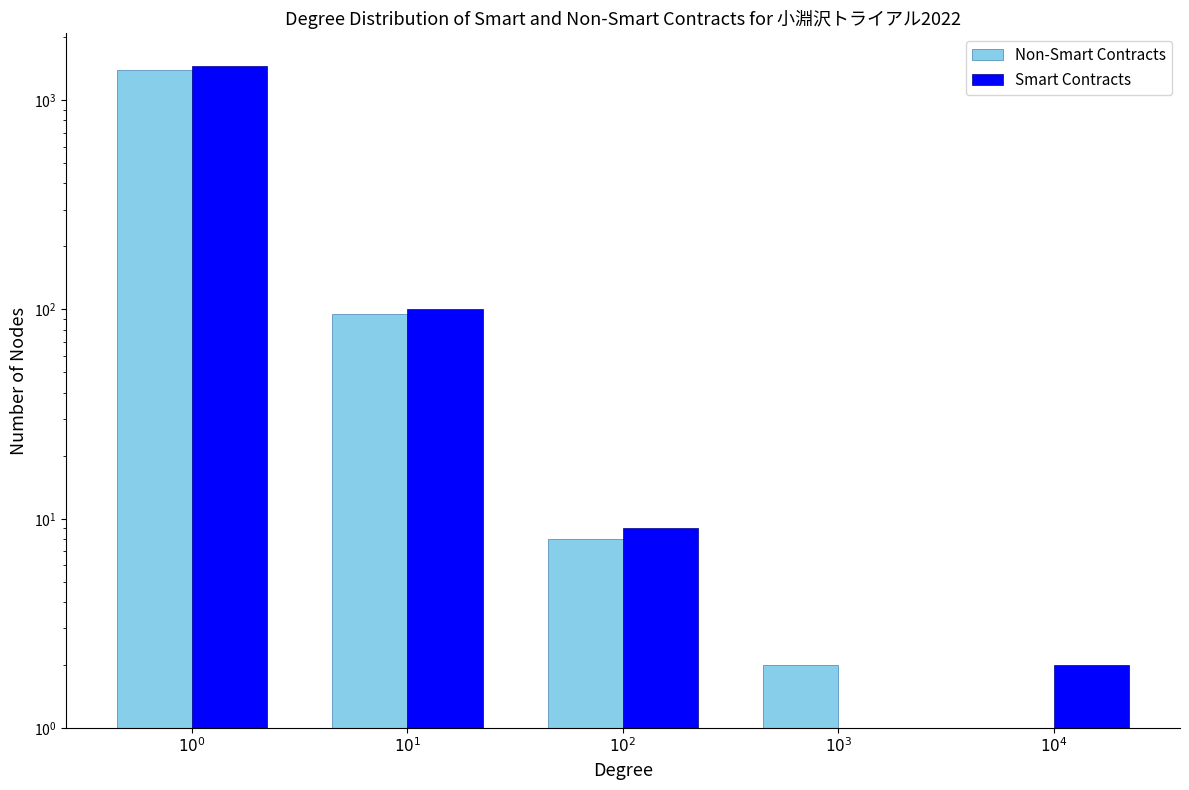

What is the difference between the Smart Contracts values at $10^0$ and $10^1$?

1350